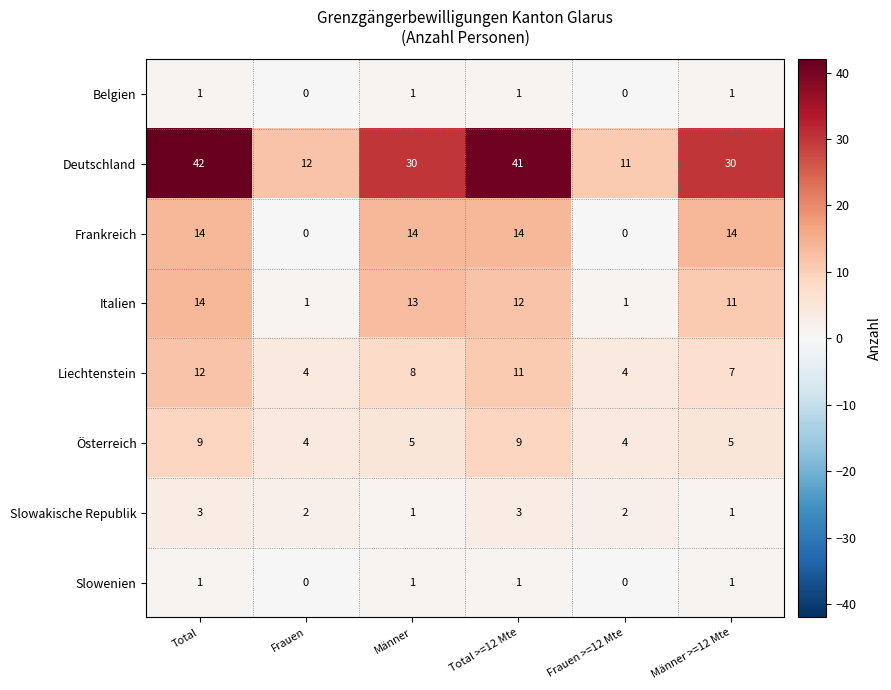

At which label is Italien closest to 7?

Männer >=12 Mte